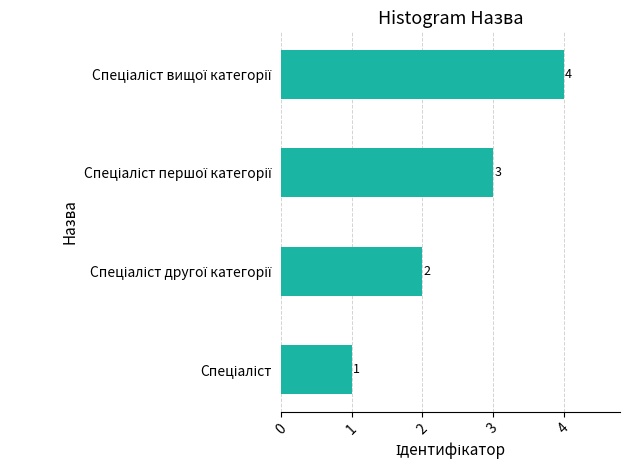

What is the difference between the maximum and minimum values?

3